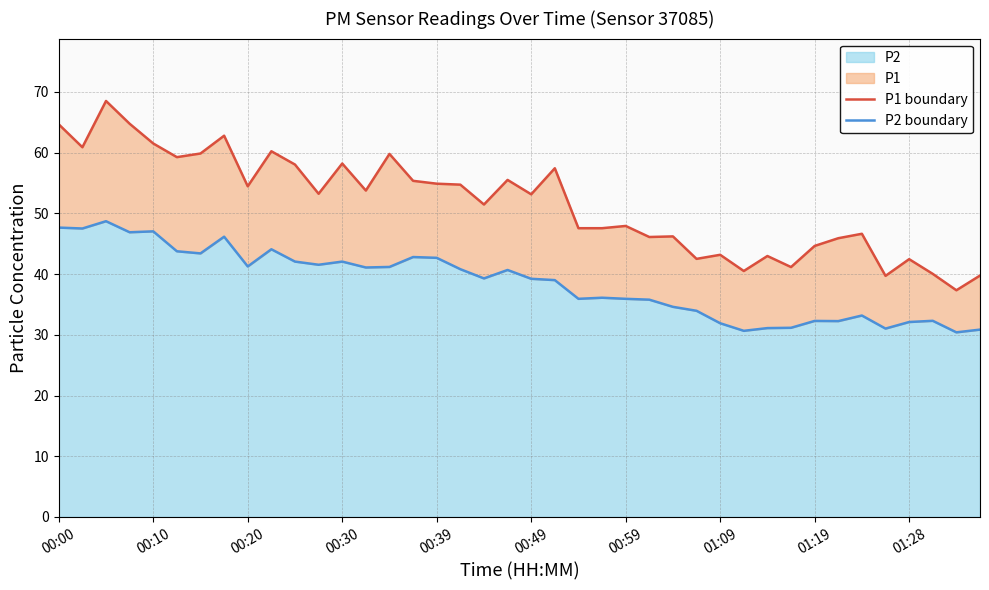

What position from the left is 35?

36